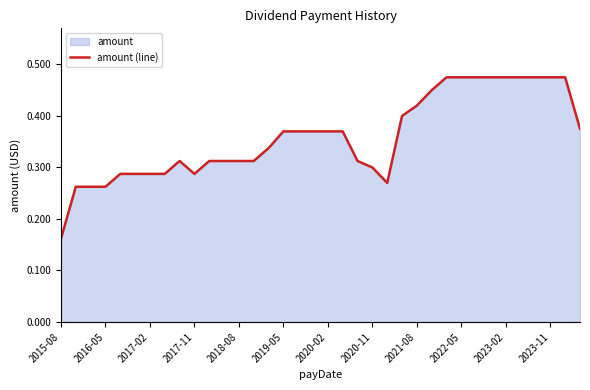

How many data points does each series have?

36